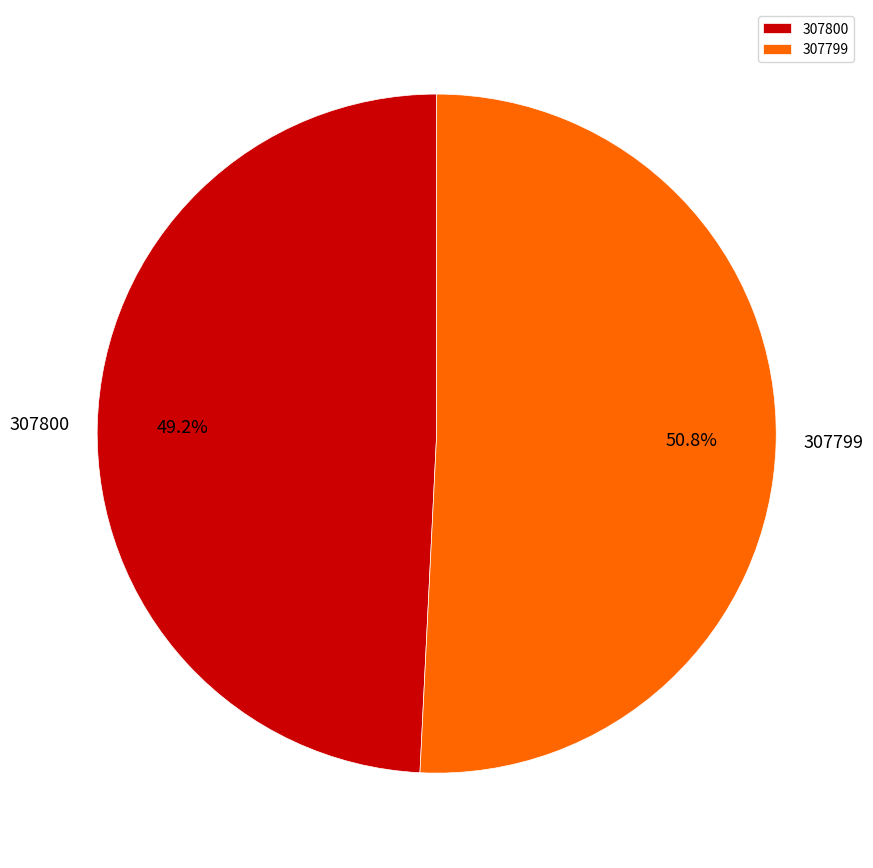

Is it true that 307799 is 99% of the pie?

False